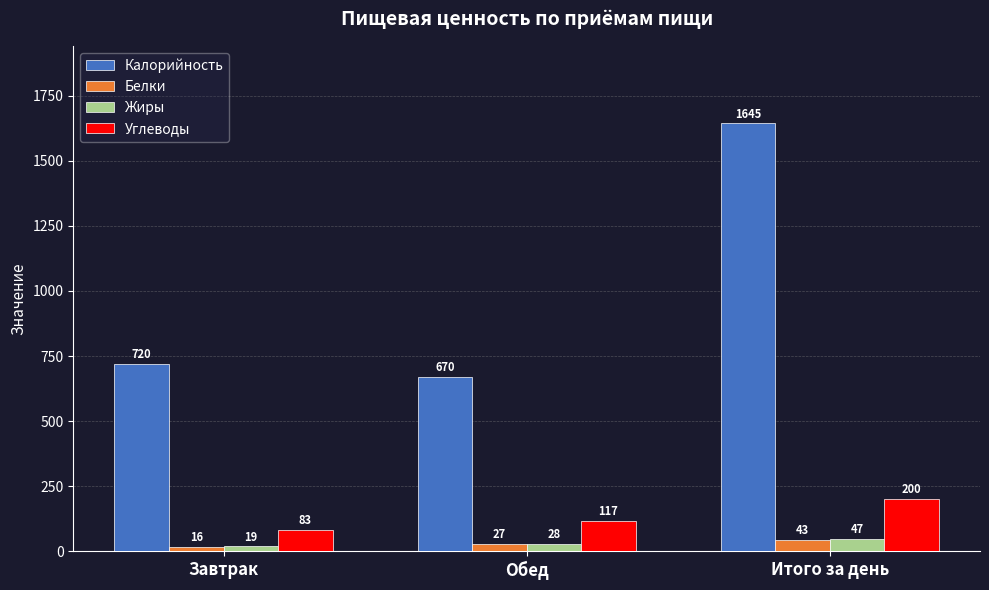

Reading right to left, extract all data points from this chart.

Калорийность: 1645	670	720
Белки: 43	27	16
Жиры: 47	28	19
Углеводы: 200	117	83